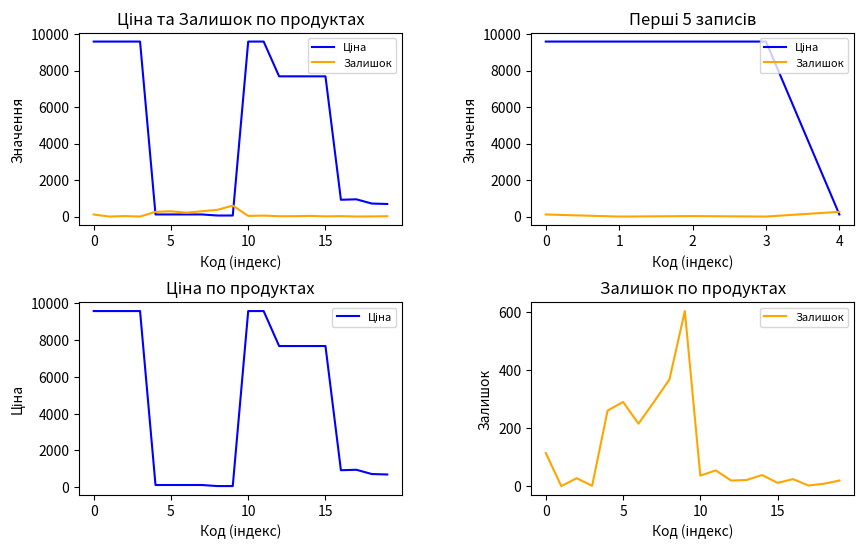

Between 19 and 10, which is larger?

10